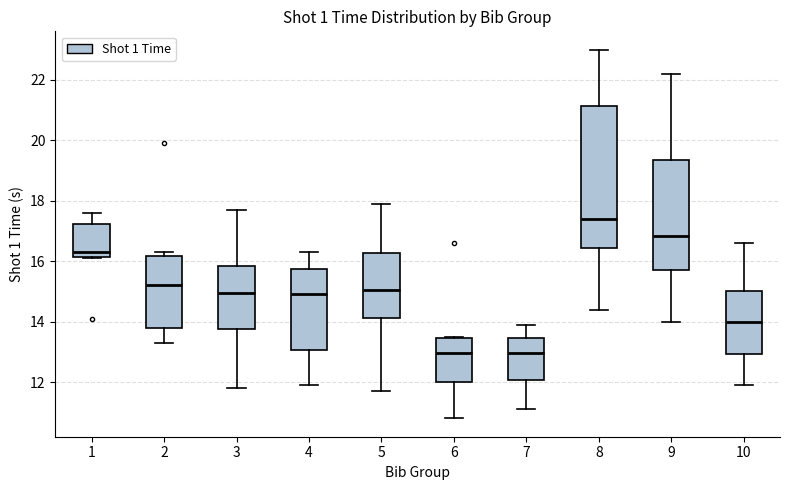

Comparing the boxes themselves (not the whiskers), which one is the tallest?

8